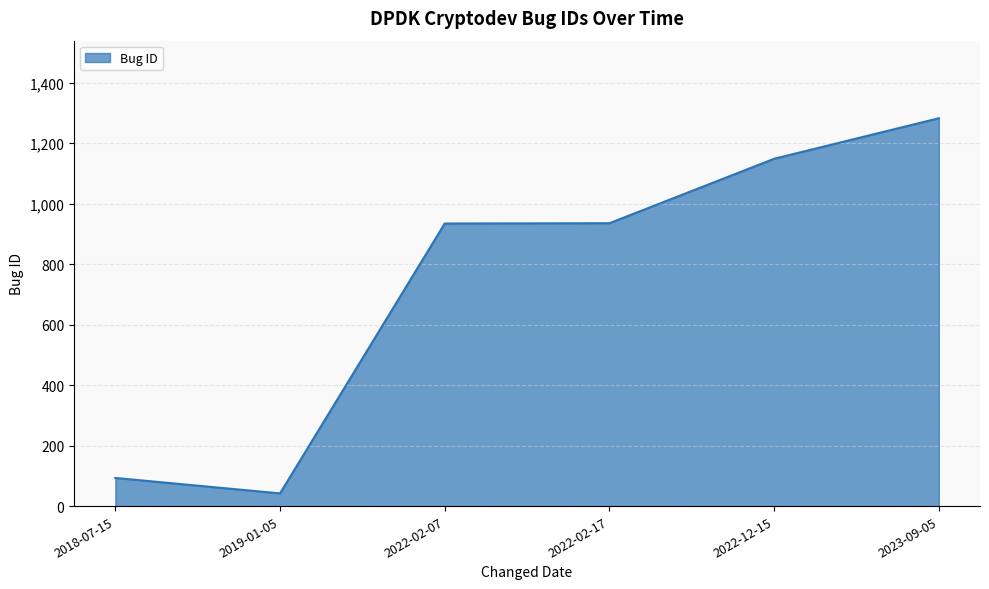

At which label is the value closest to 662?

2022-02-07